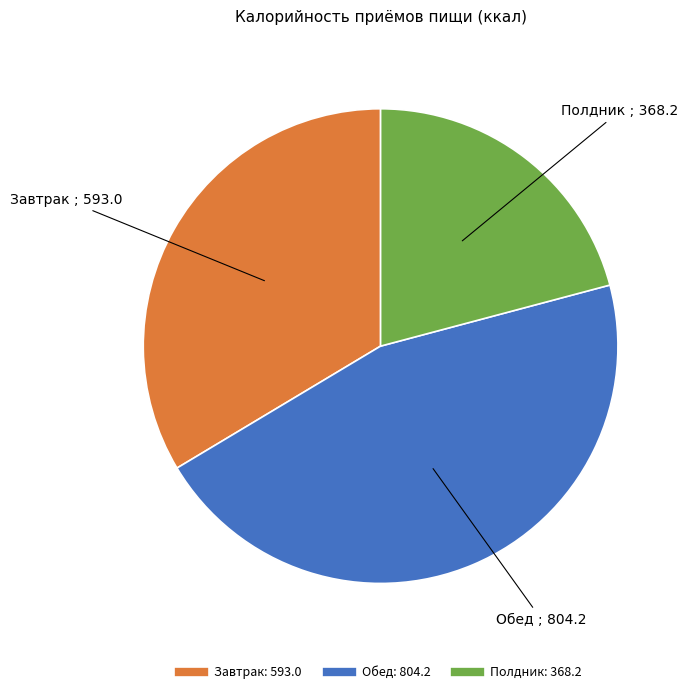

Rank the categories by value from lowest to highest.

Полдник, Завтрак, Обед